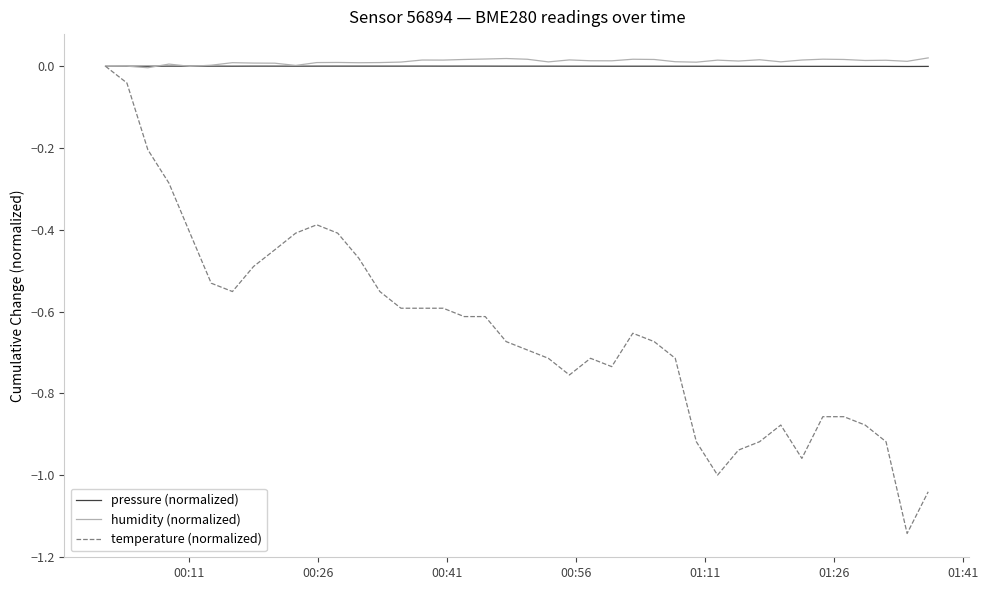

Which series has the widest spread of values?

temperature (normalized)